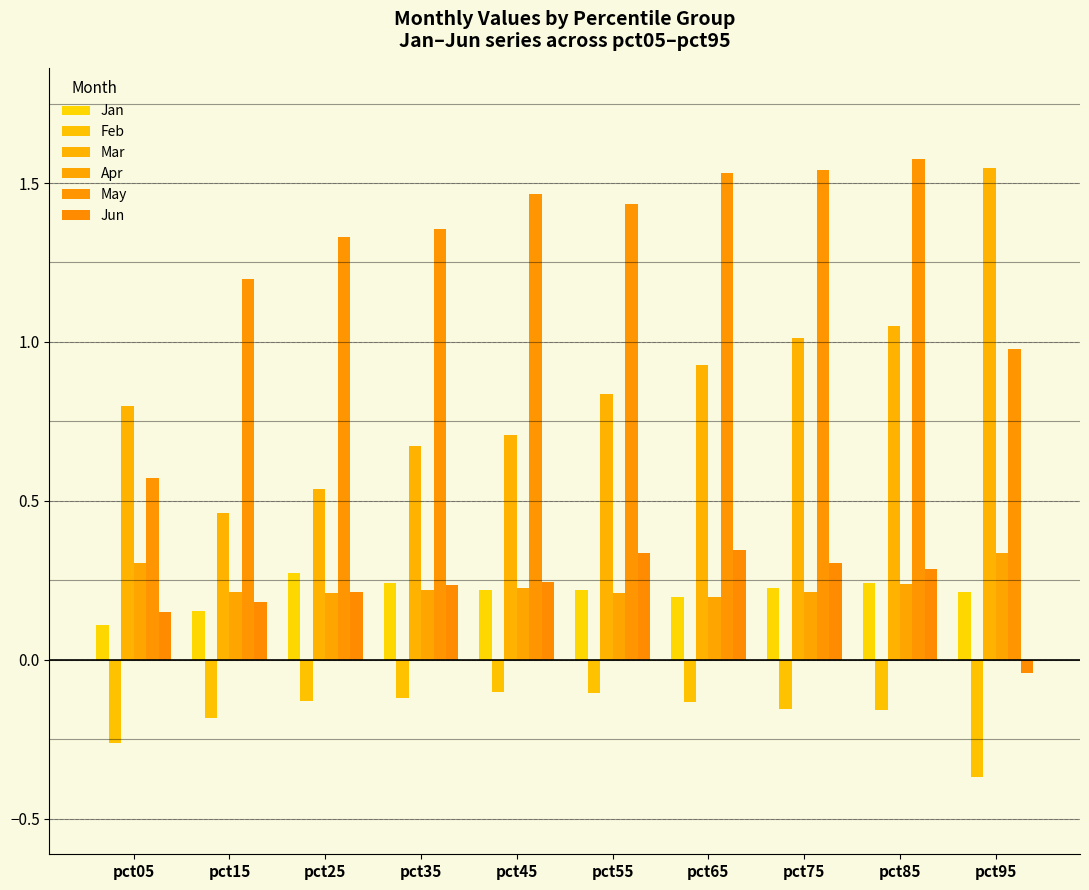

What is the value of the Feb bar at the 8th from the left?

-0.2